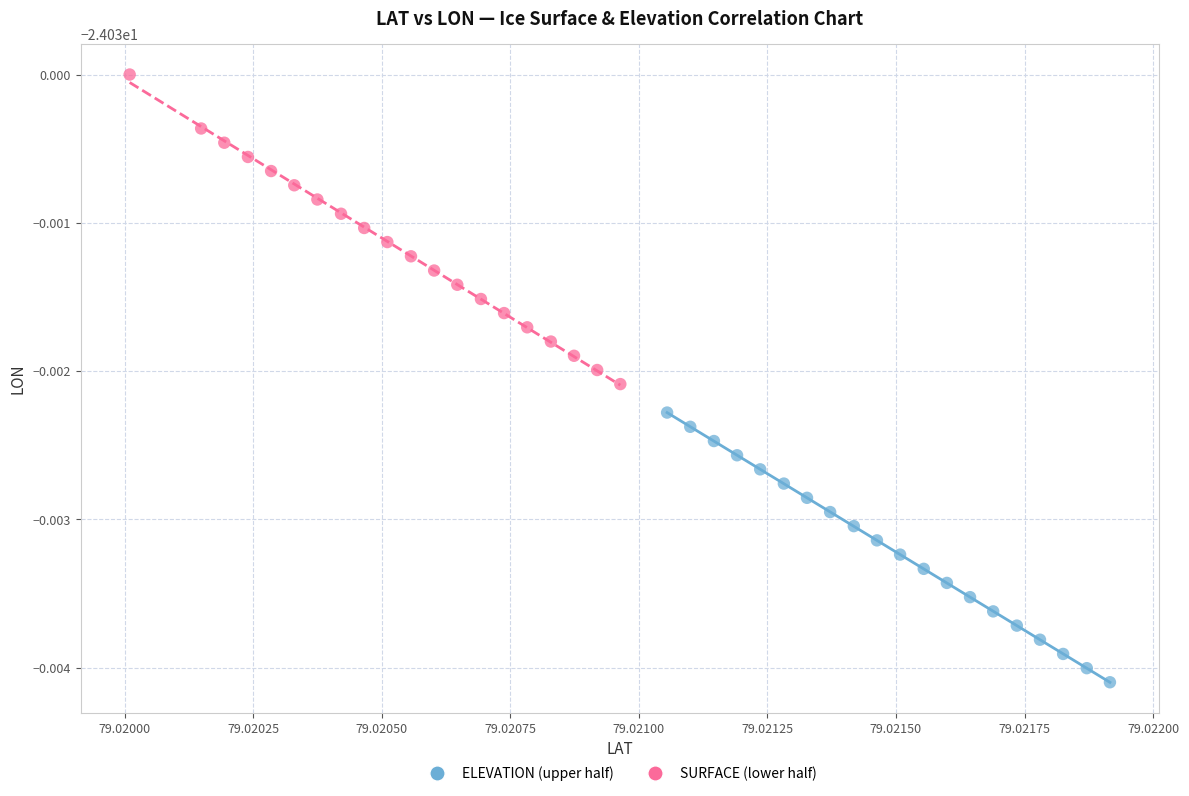

Which series reaches the minimum Y coordinate?

ELEVATION (upper half)